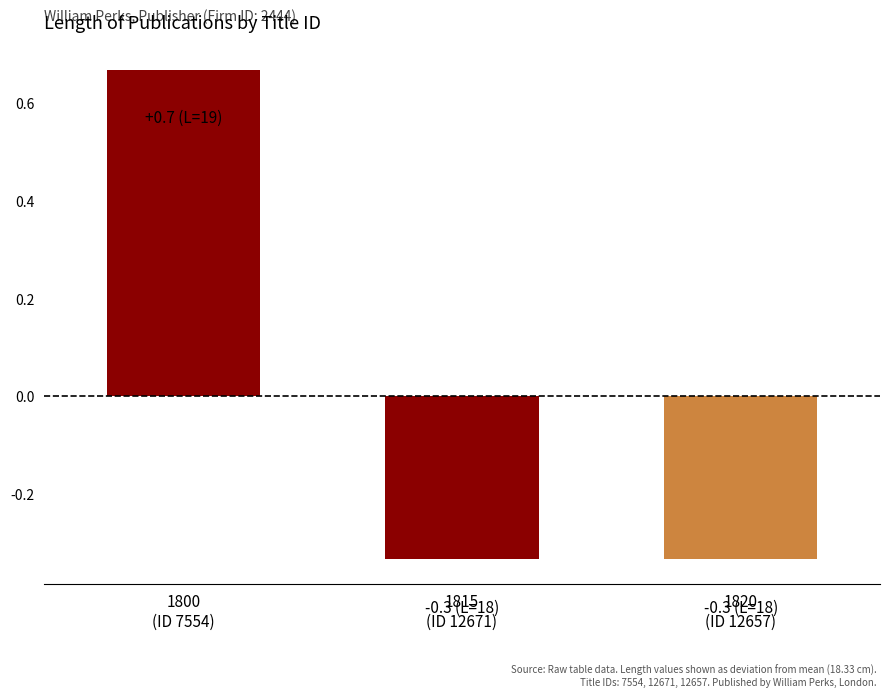

What is the difference between the maximum and minimum values?

1.0